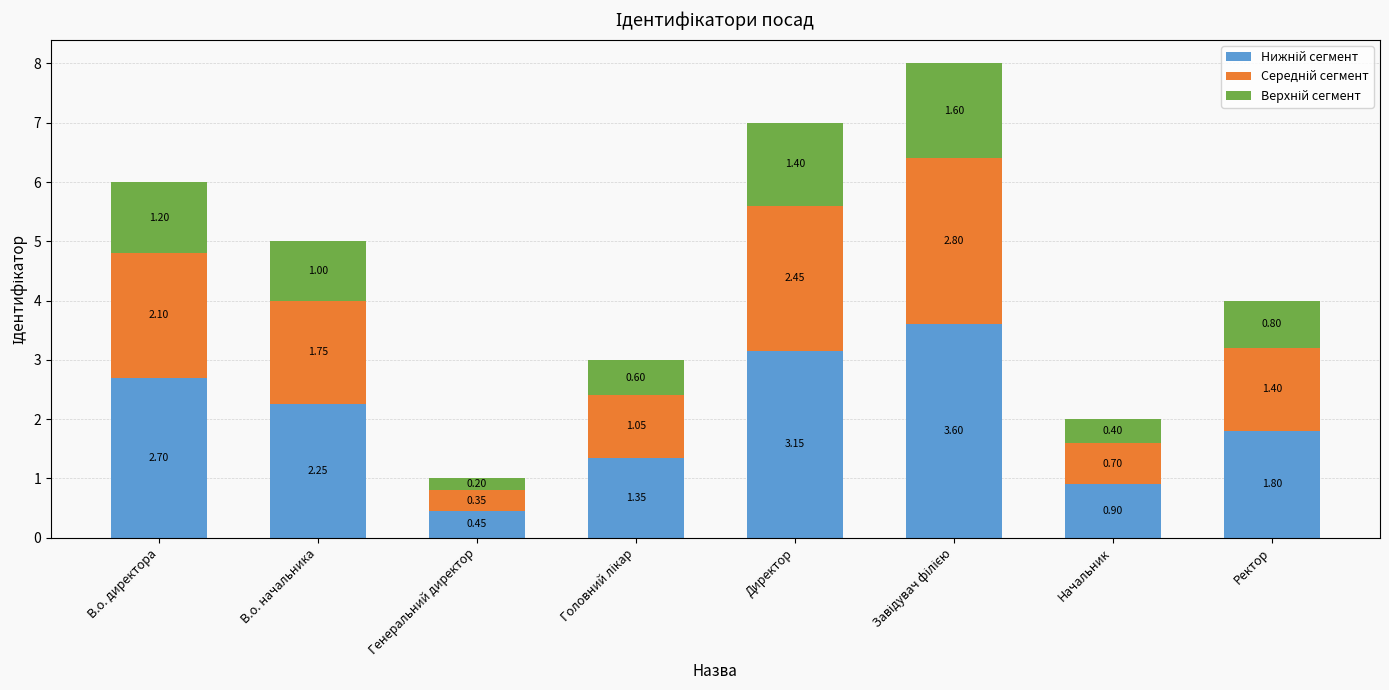

How many data points does each series have?

8